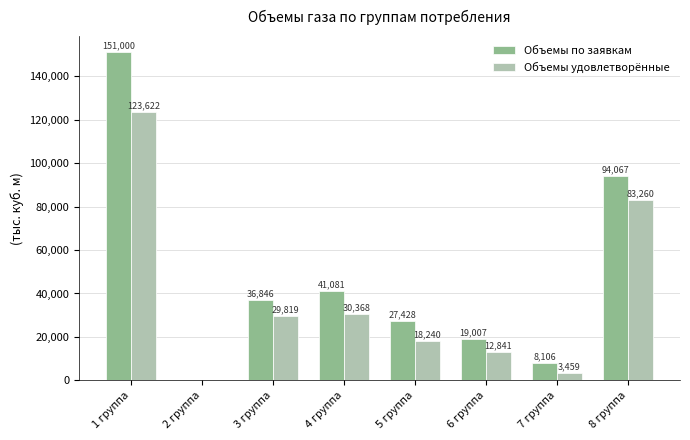

What is the difference between the Объемы удовлетворённые values at 4 группа and 2 группа?

30367.8